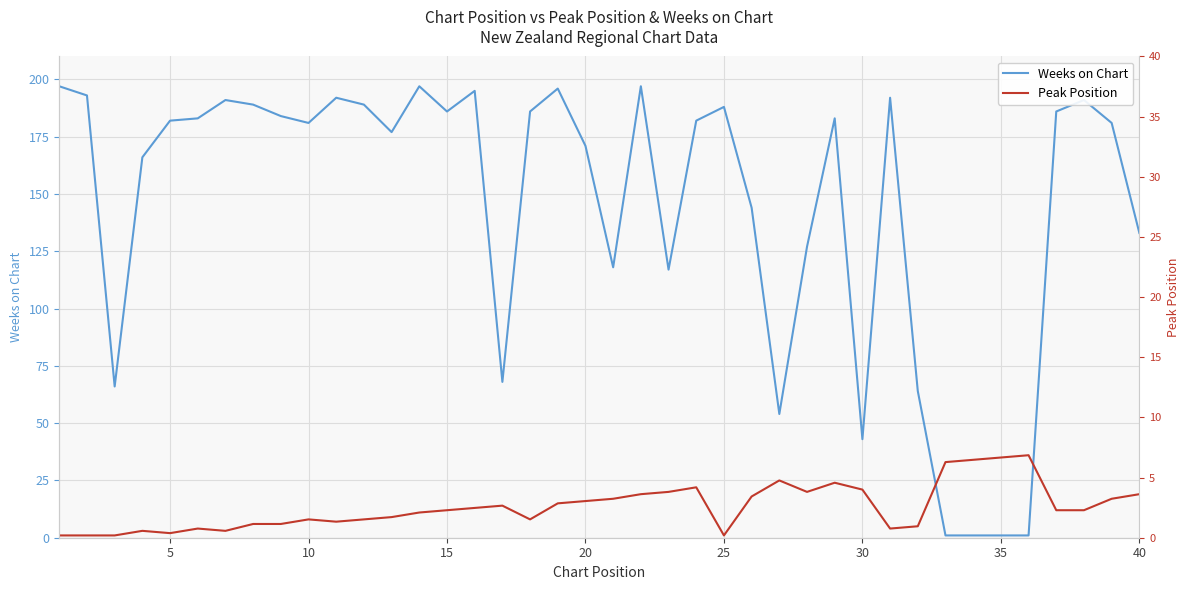

List the series in order of their peak value, highest first.

Weeks on Chart, Peak Position